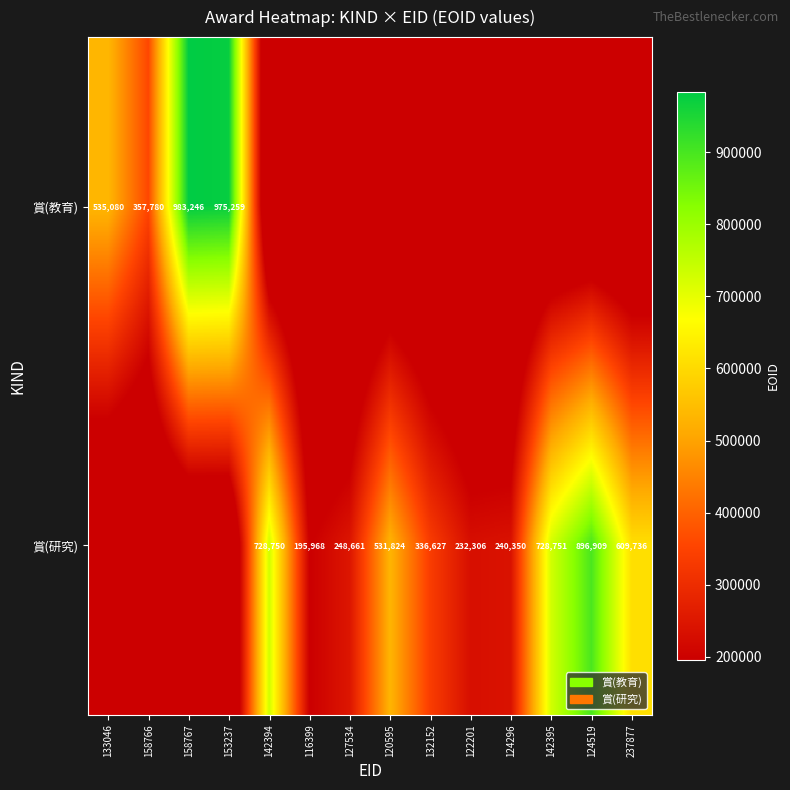

True or false: 賞(研究) has a value of 260617 at 124519.

False